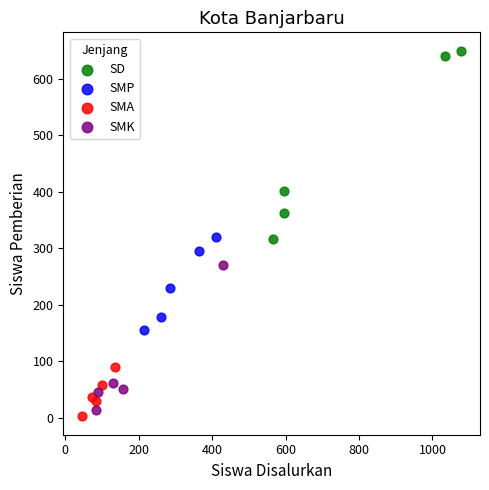

Which series contains the highest Y value?

SD